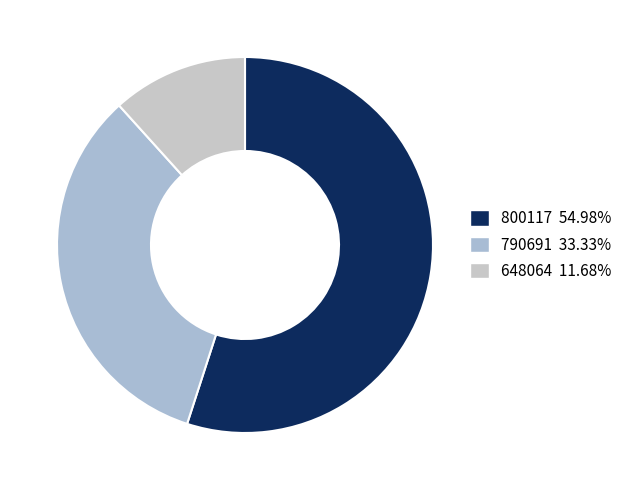

To the nearest percent, what is the difference between the largest and smallest slice percentages?

43%